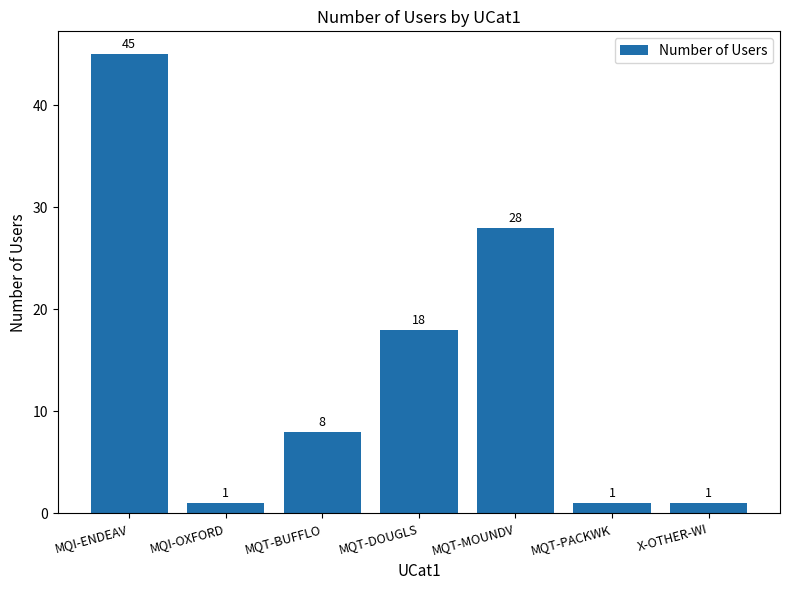

What is the sum of the values at MQT-BUFFLO and MQI-OXFORD?

9